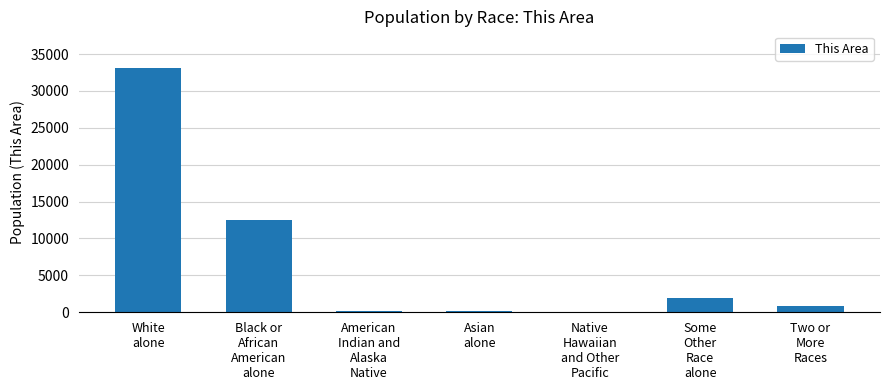

Are the bars grouped side by side (vs. stacked)?

No